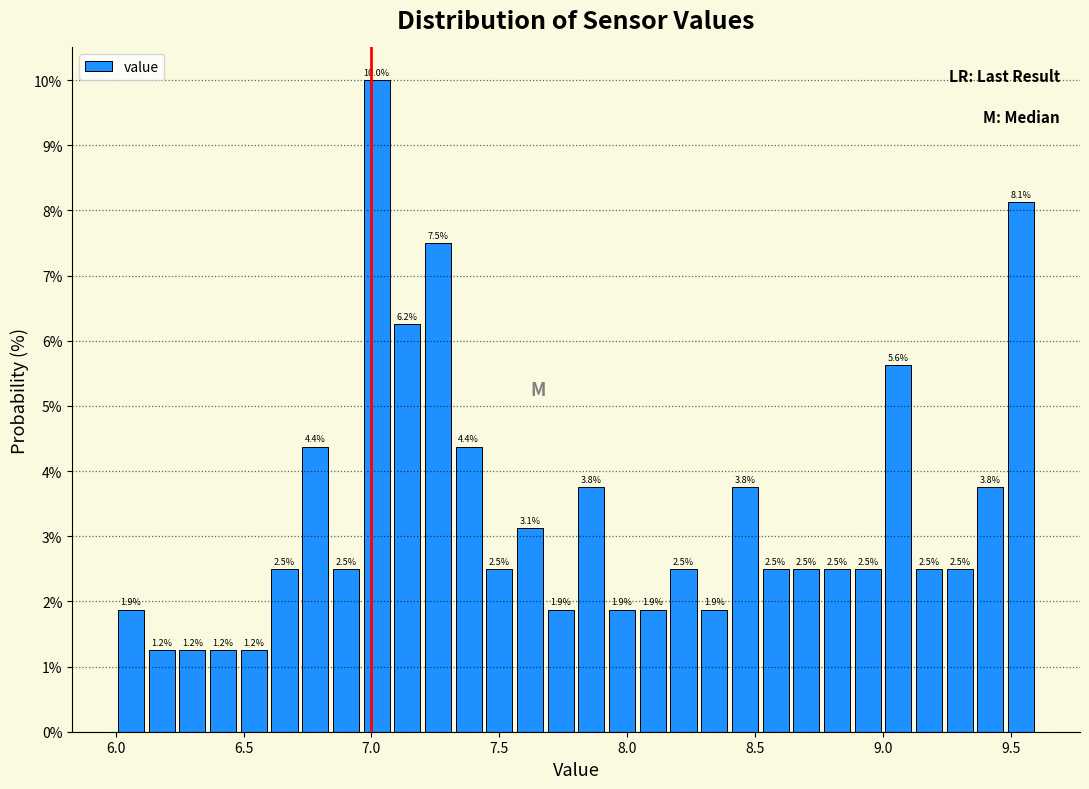

Read against the x-axis, roughly where is the centre of the tallest bar?

7.00